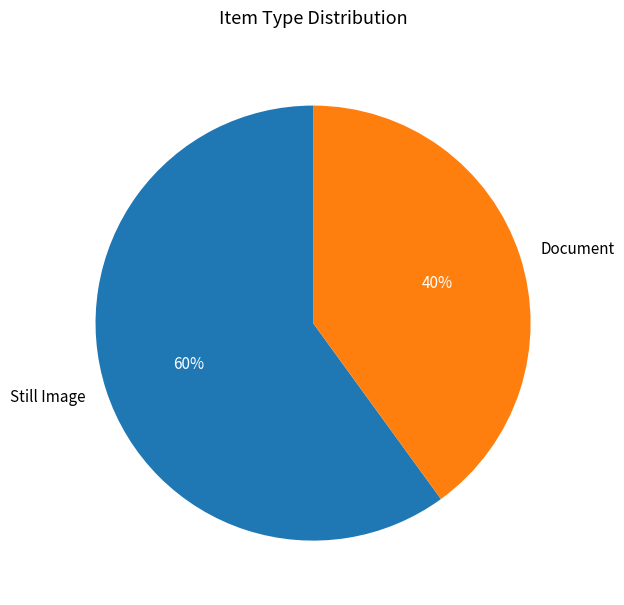

Approximately how many times larger is the value at Document compared to Still Image?

0.7